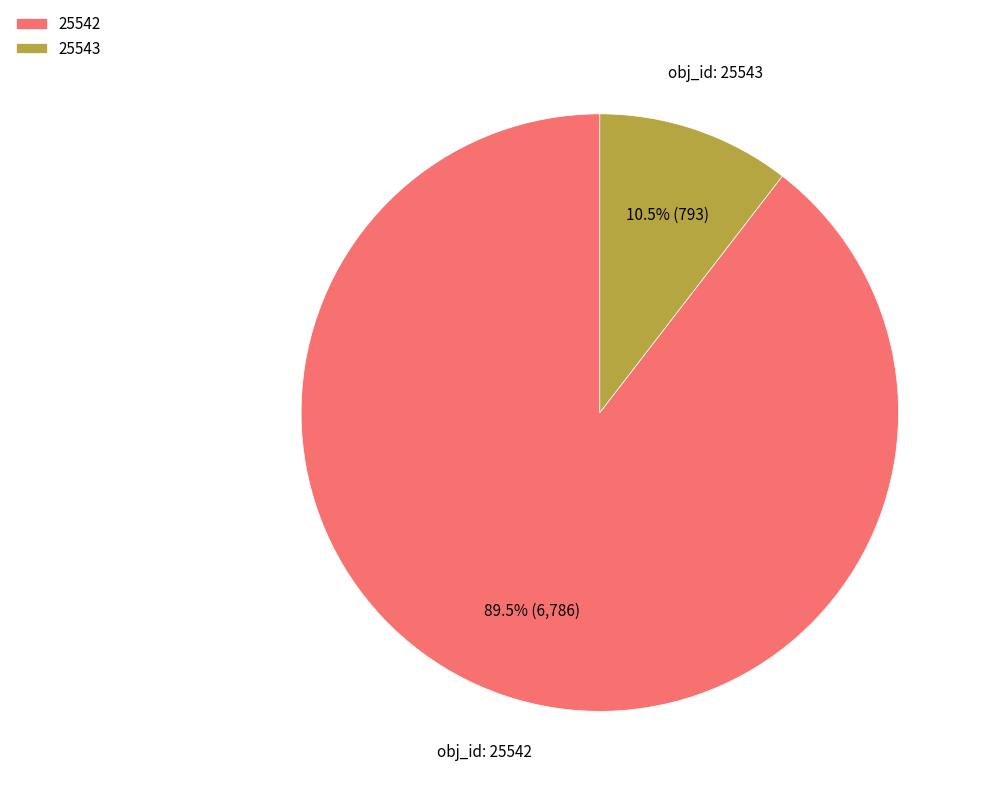

What is the ratio of the value at 25543 to the value at 25542?

0.1